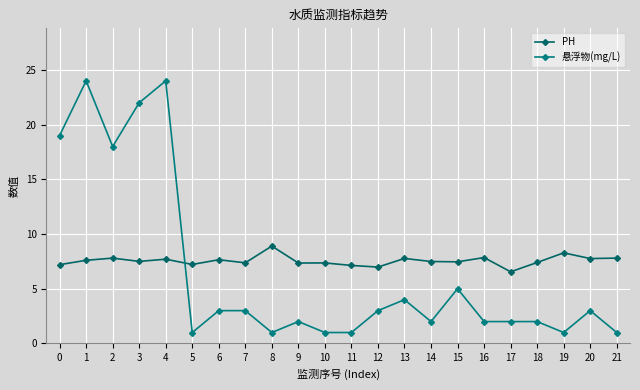

True or false: PH has more than 0 interior local peaks.

True